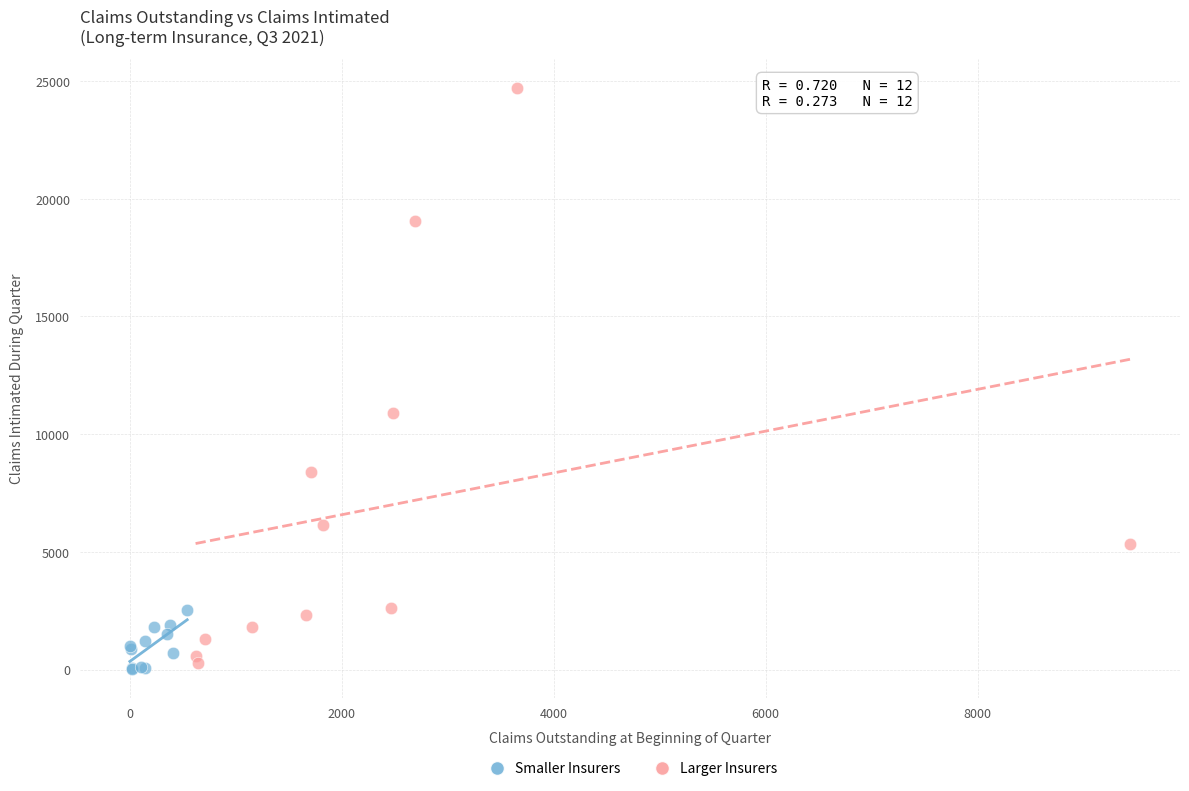

Which series has the widest spread of Y values?

Larger Insurers